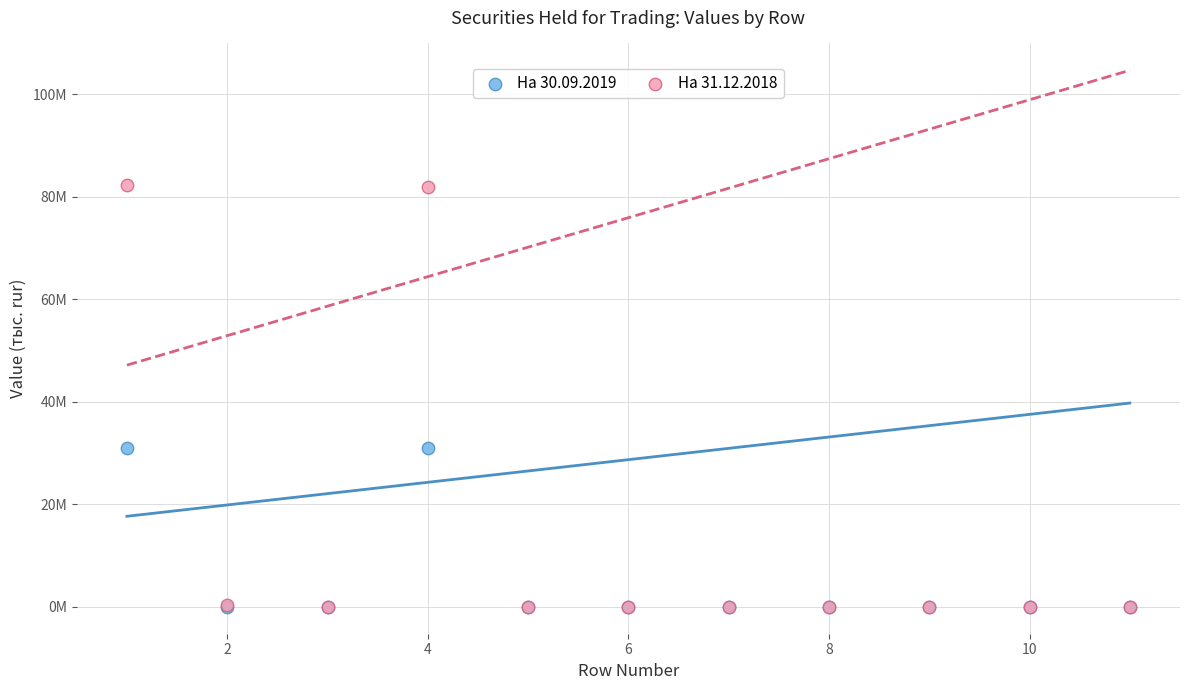

What are all the series names shown in the legend?

На 30.09.2019, На 31.12.2018